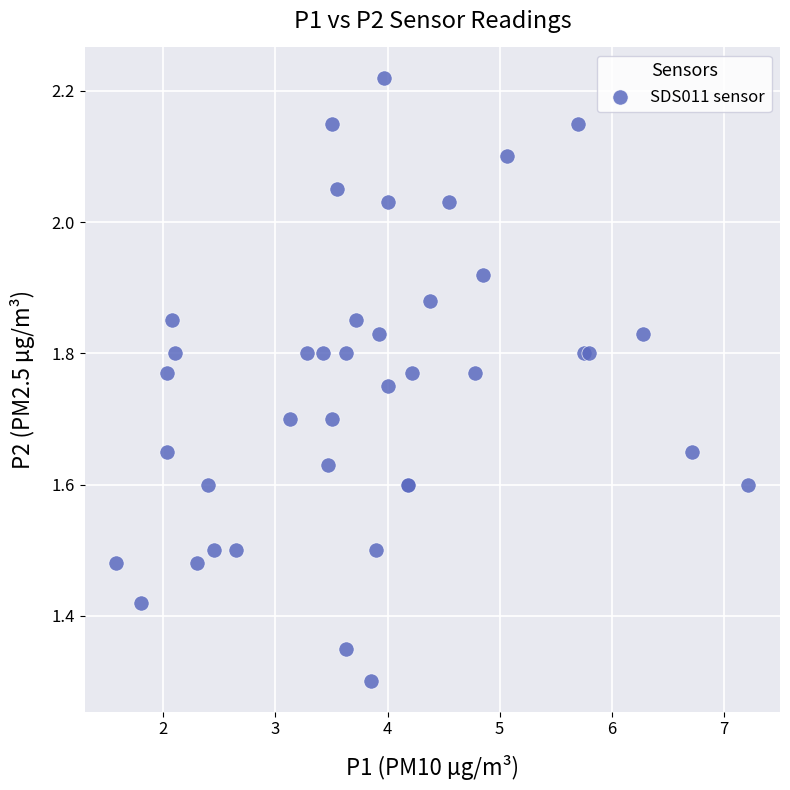

What Y value in the scatter plot is closest to 1?

1.3